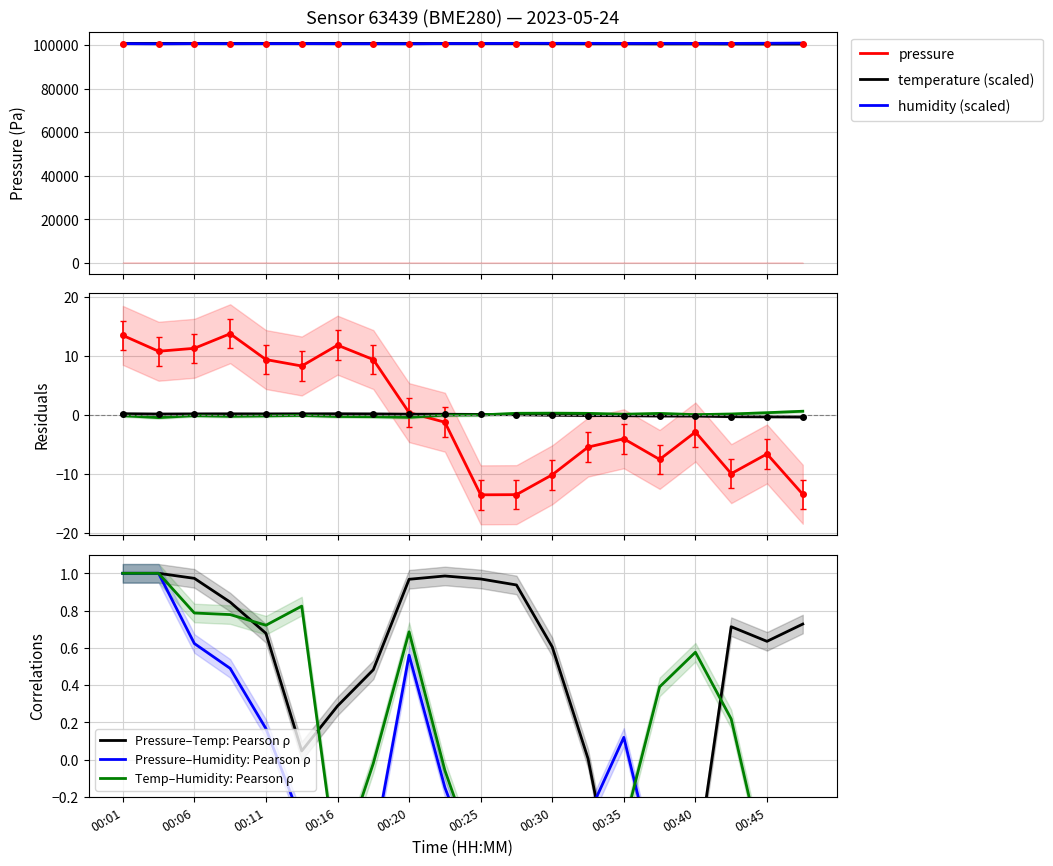

What is the difference between the maximum and minimum values in the humidity series?

9.2